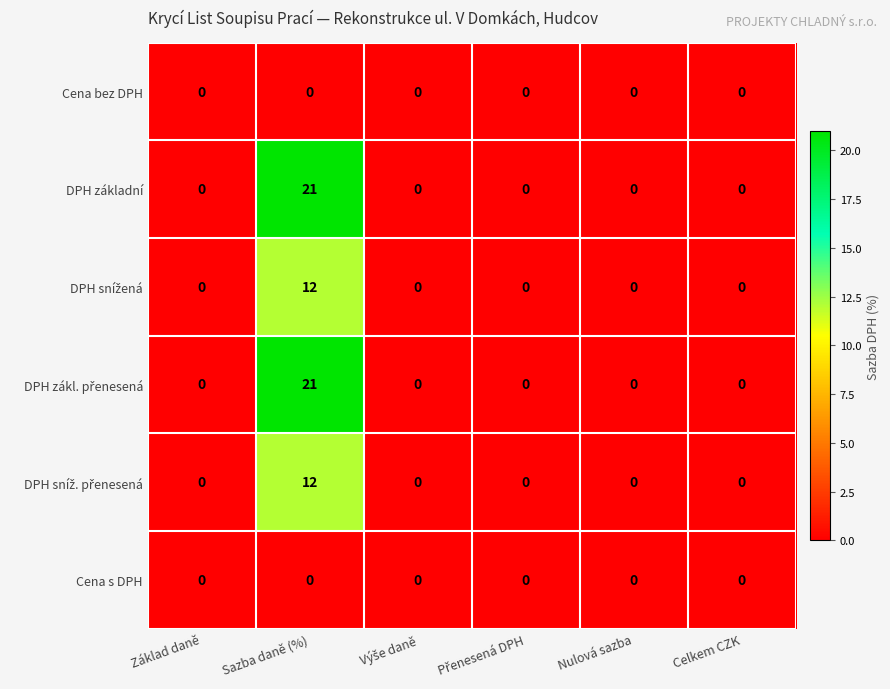

The DPH základní series shows 8 at Základ daně. True or false?

False